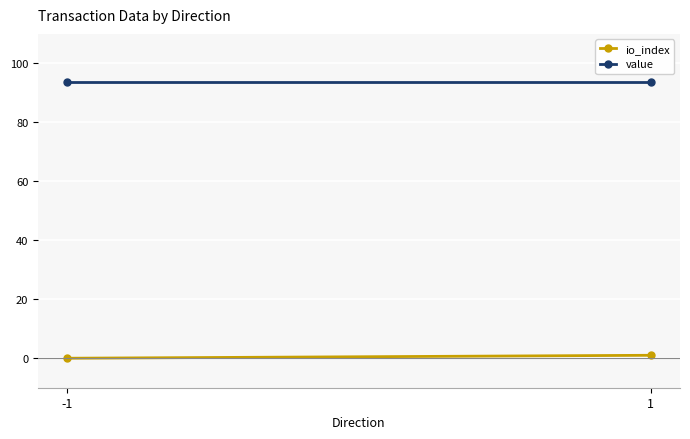

List the labels in order of io_index value, smallest first.

-1, 1